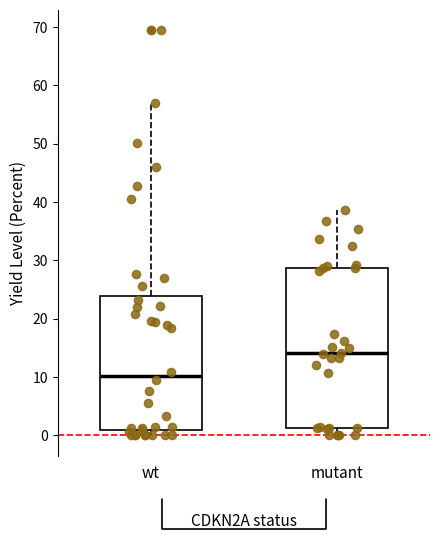

Reading left to right, transcribe this box plot: for each box, give where its median line is, the range the box spans, and where its two whiskers end, as read against the y-axis. The values are not printed on the chart, so give them approximately, as read against the axis.

wt: median 10, box 1 to 24, whiskers 0 to 57
mutant: median 14, box 1 to 29, whiskers 0 to 39